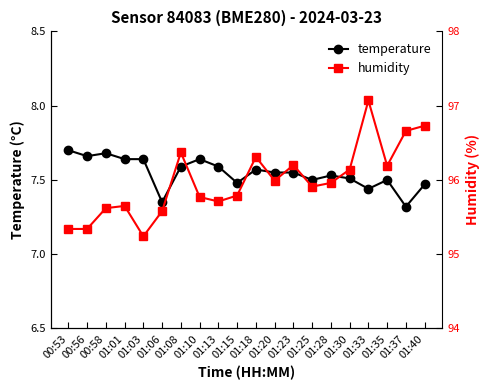

True or false: temperature has a value of 3.0 at 01:03.

False